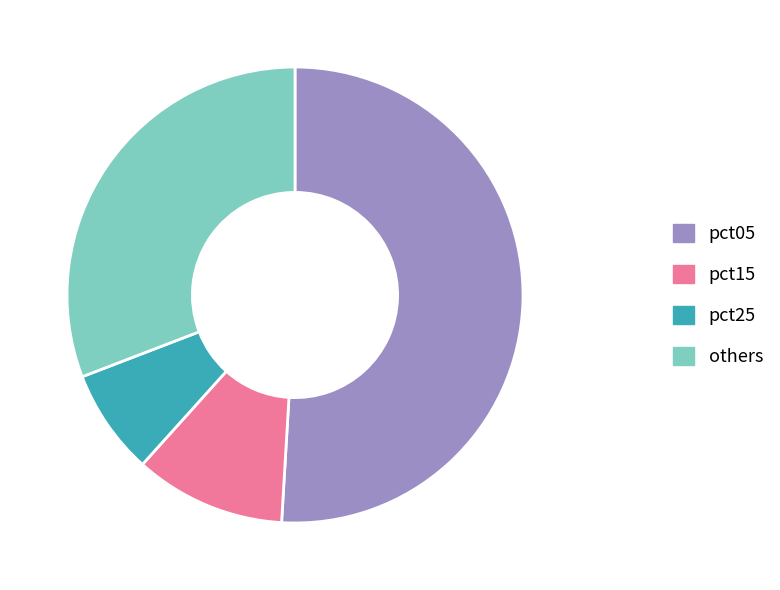

Does pct05 represent more than half of the total?

Yes